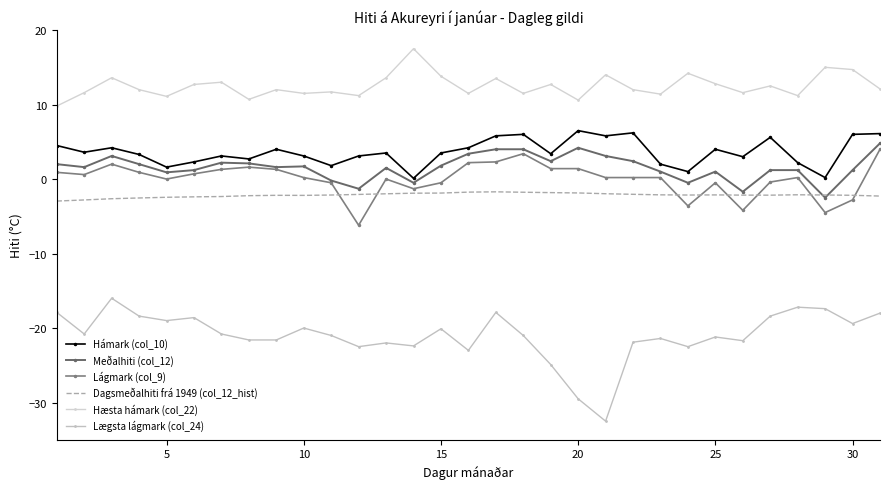

True or false: Lágmark (col_9) and Meðalhiti (col_12) intersect in this chart.

False